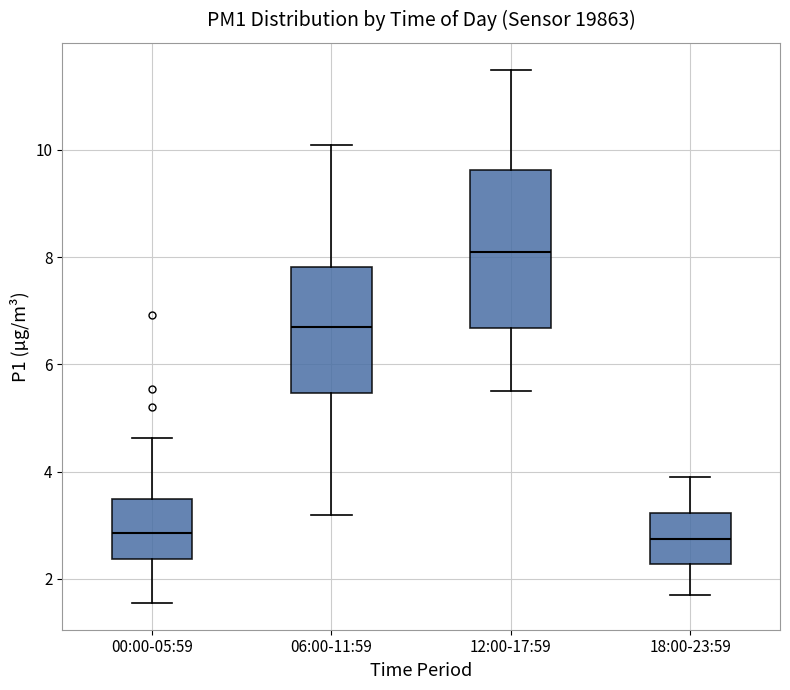

Reading left to right, transcribe this box plot: for each box, give where its median line is, the range the box spans, and where its two whiskers end, as read against the y-axis. The values are not printed on the chart, so give them approximately, as read against the axis.

00:00-05:59: median 2.8, box 2.4 to 3.4, whiskers 1.6 to 4.6
06:00-11:59: median 6.8, box 5.4 to 7.8, whiskers 3.2 to 10.2
12:00-17:59: median 8.2, box 6.6 to 9.6, whiskers 5.6 to 11.6
18:00-23:59: median 2.8, box 2.2 to 3.2, whiskers 1.8 to 4.0